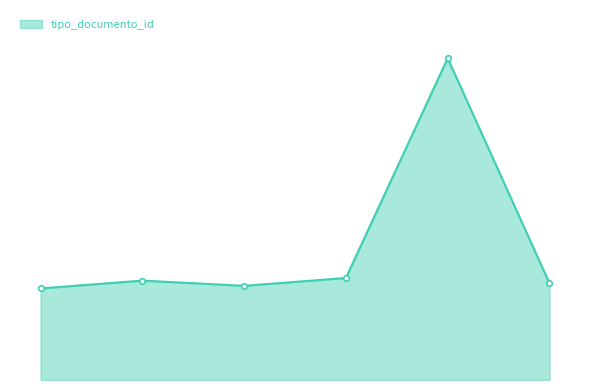

Does the chart have visible grid lines?

No